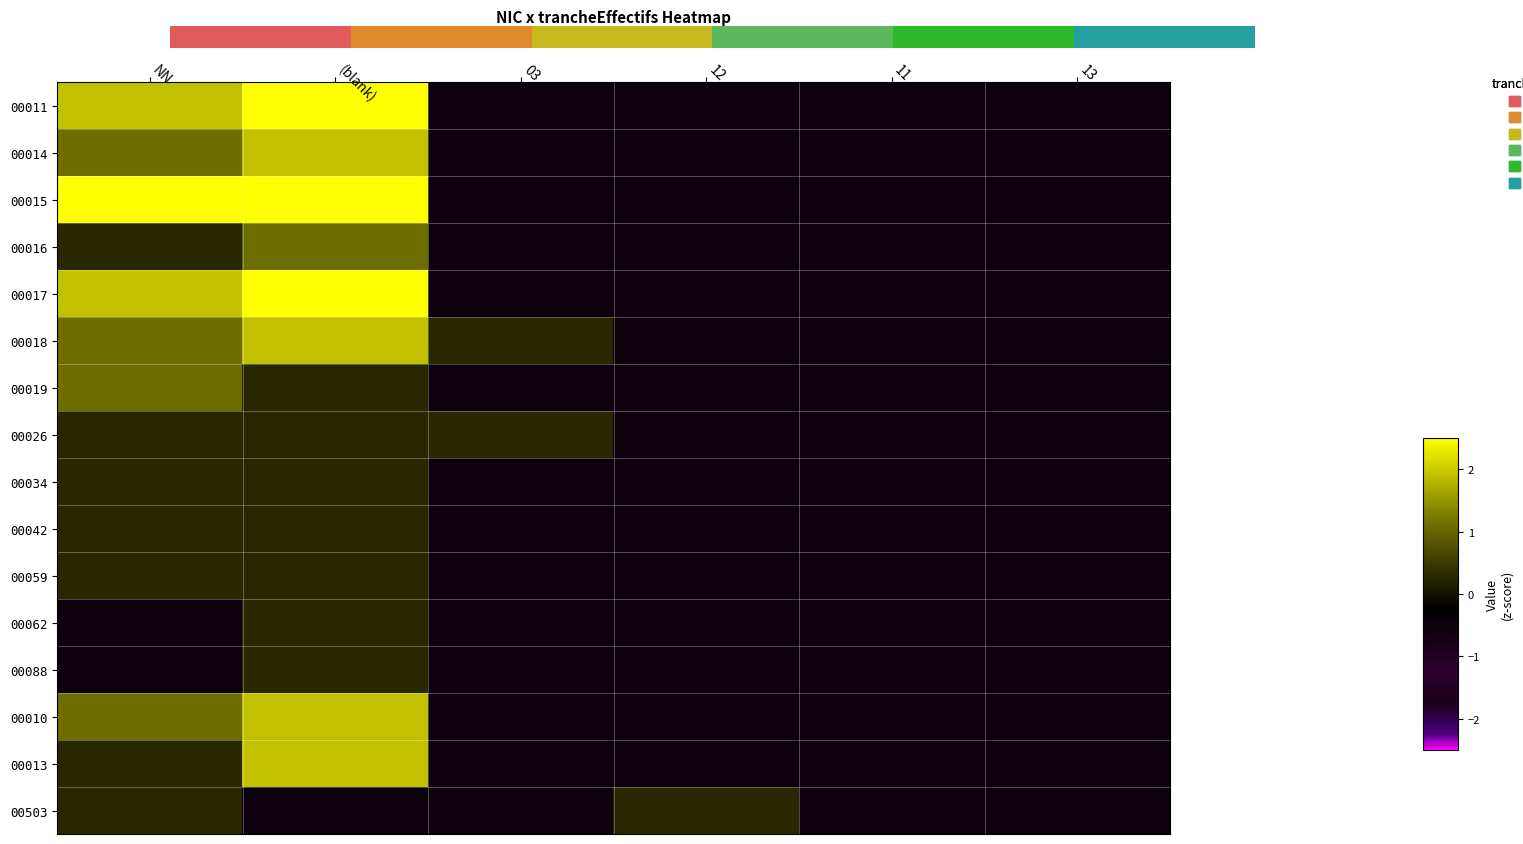

How many data points in 00014 are above 0?

2